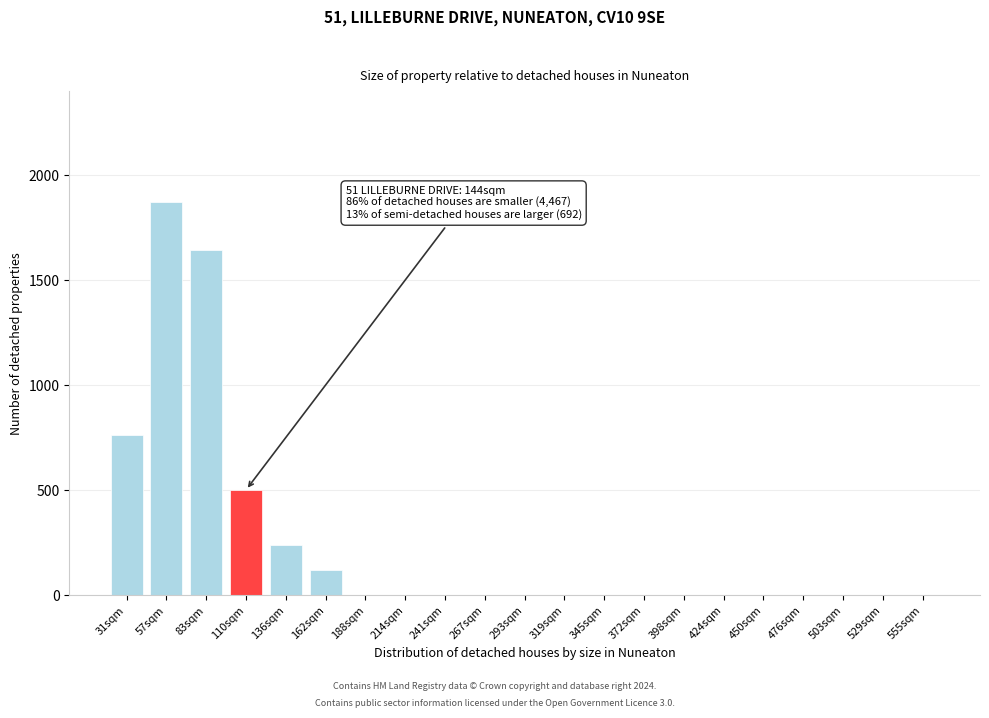

Reading left to right, transcribe all the data shown in this chart.

31sqm=760	57sqm=1870	83sqm=1640	110sqm=500	136sqm=240	162sqm=120	188sqm=0	214sqm=0	241sqm=0	267sqm=0	293sqm=0	319sqm=0	345sqm=0	372sqm=0	398sqm=0	424sqm=0	450sqm=0	476sqm=0	503sqm=0	529sqm=0	555sqm=0